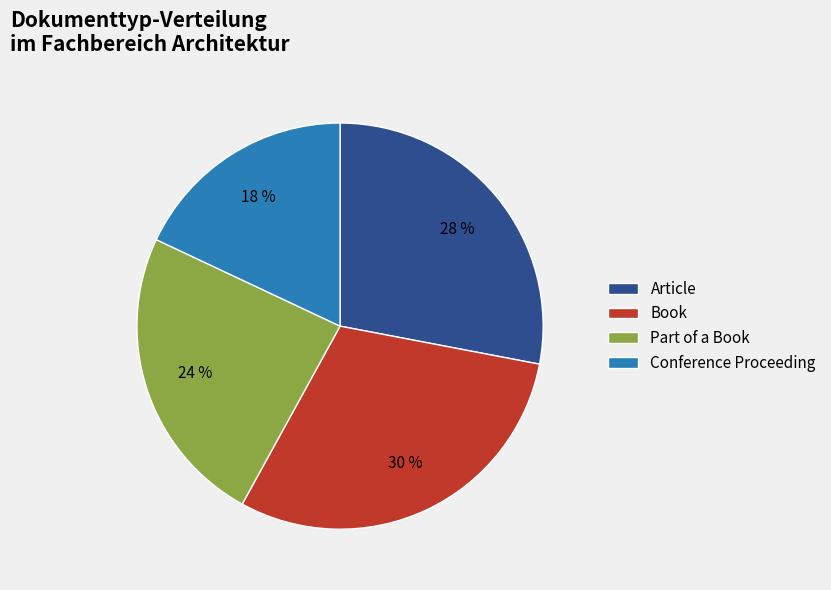

Rank the categories by value from lowest to highest.

Conference Proceeding, Part of a Book, Article, Book